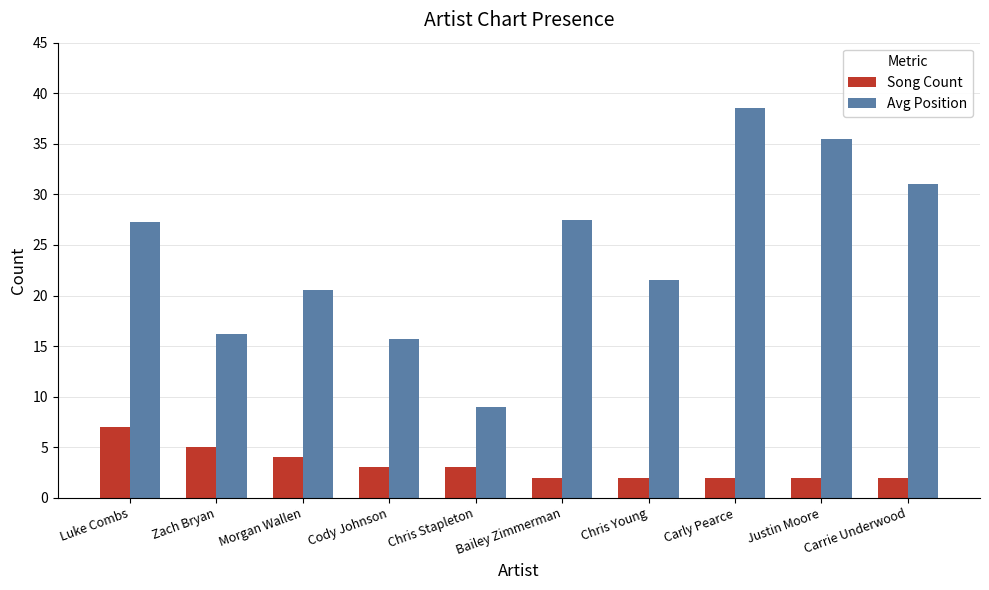

What is the lowest value of the Song Count series?

2.0